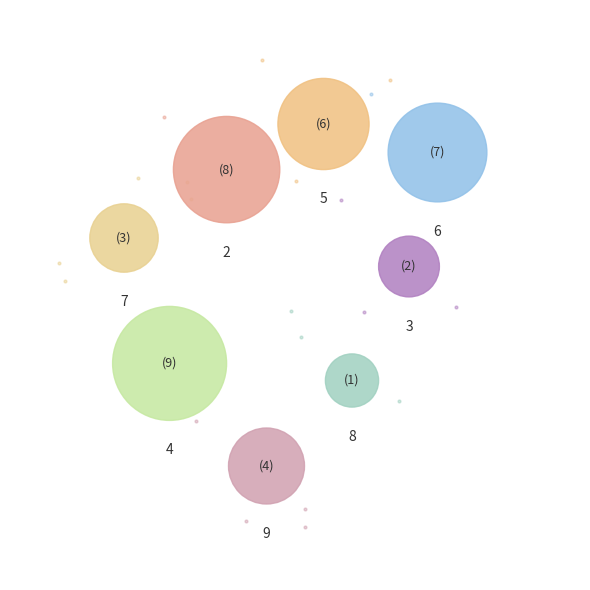

What percentage is NOT represented by 8?

97.5%